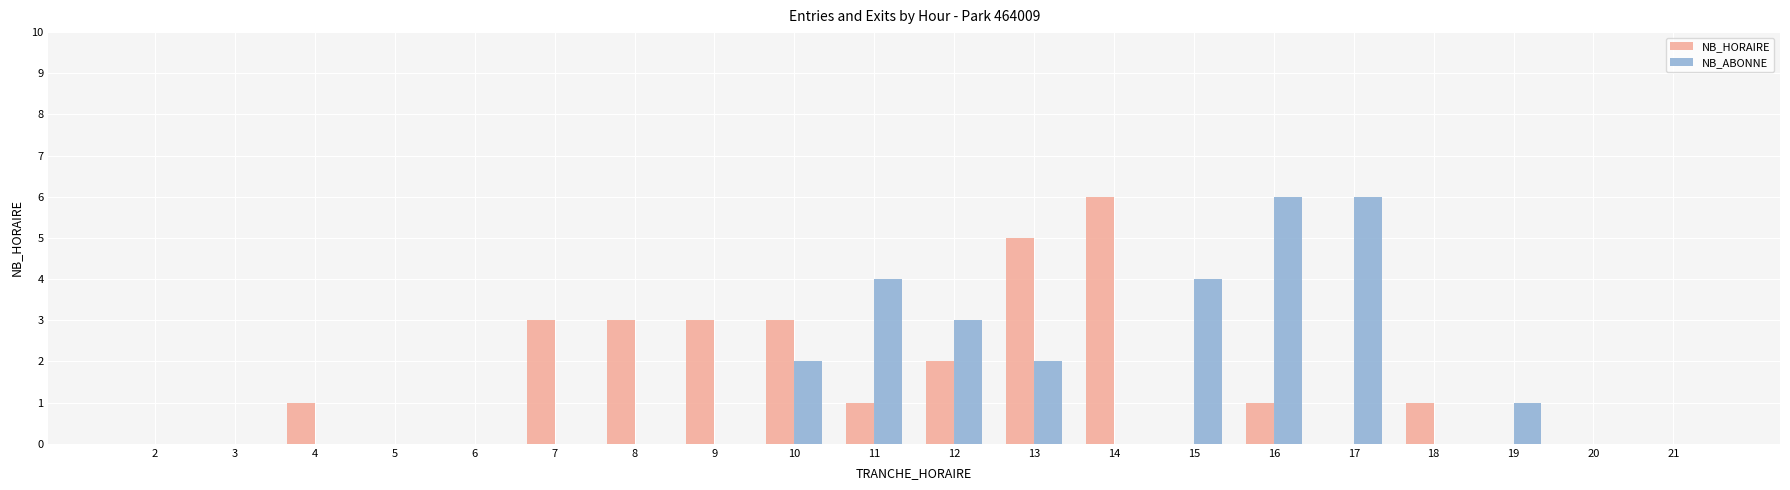

Which category has the highest value in the NB_HORAIRE series?

14